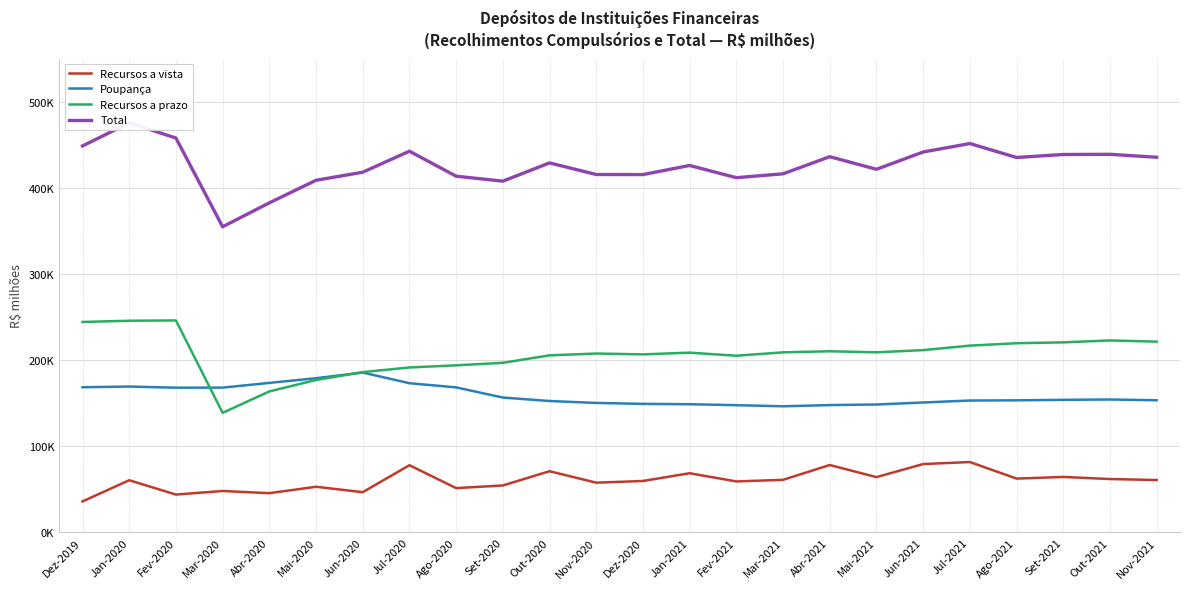

Reading left to right, list all the values displayed in this chart.

Recursos a vista: 35901.5	60514.2	43852.9	48024.2	45469.3	52938.4	46620.2	77954.4	51350.3	54428.9	70984.1	57667.6	59635.1	68631.4	59114.0	60978.8	78194.1	64106.6	79300.6	81648.5	62429.3	64311.9	61901.0	60759.6
Poupança: 168507.3	169308.7	167988.8	168079.6	173551.8	178994.9	185574.4	173204.1	168323.3	156546.4	152514.1	150273.4	149201.1	148778.9	147678.5	146386.1	147794.9	148455.5	150796.7	153073.8	153300.2	153886.8	154273.0	153388.5
Recursos a prazo: 244329.0	245741.2	246114.4	138774.9	163639.2	176950.7	186051.9	191484.8	193949.1	196876.5	205552.9	207653.5	206663.3	208679.7	205097.5	209033.7	210293.5	209075.8	211630.9	216832.9	219631.0	220631.1	222869.3	221464.5
Total: 448737.9	475564.1	457956.1	354878.8	382660.2	408883.9	418246.5	442643.4	413622.7	407851.8	429051.0	415594.5	415499.5	426090.0	411890.1	416398.6	436282.4	421637.8	441728.2	451555.2	435360.6	438829.8	439043.3	435612.6